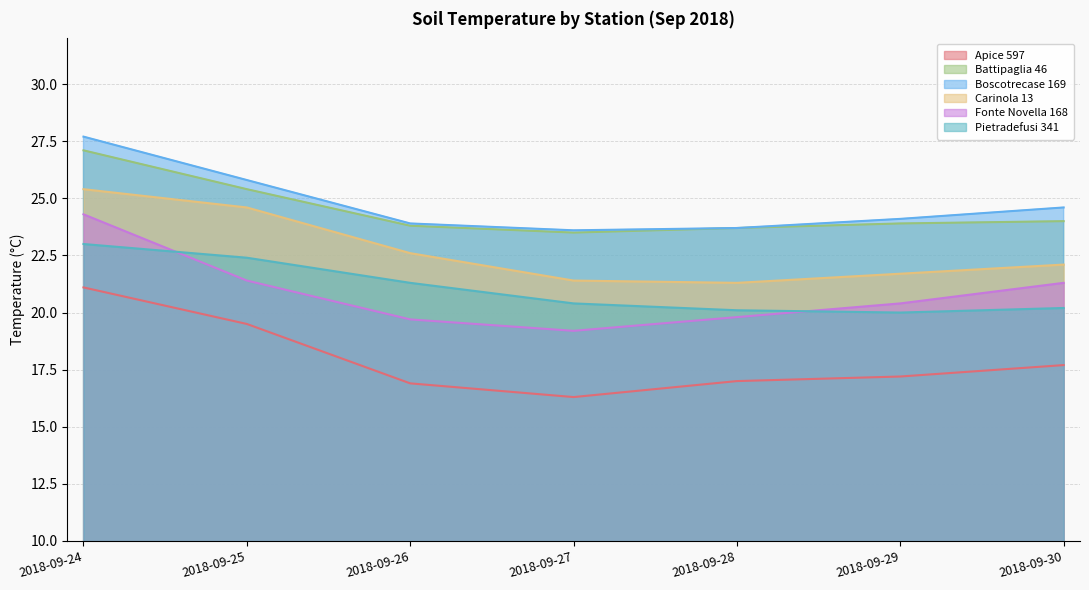

At which category does Carinola 13 reach its first local valley?

2018-09-28